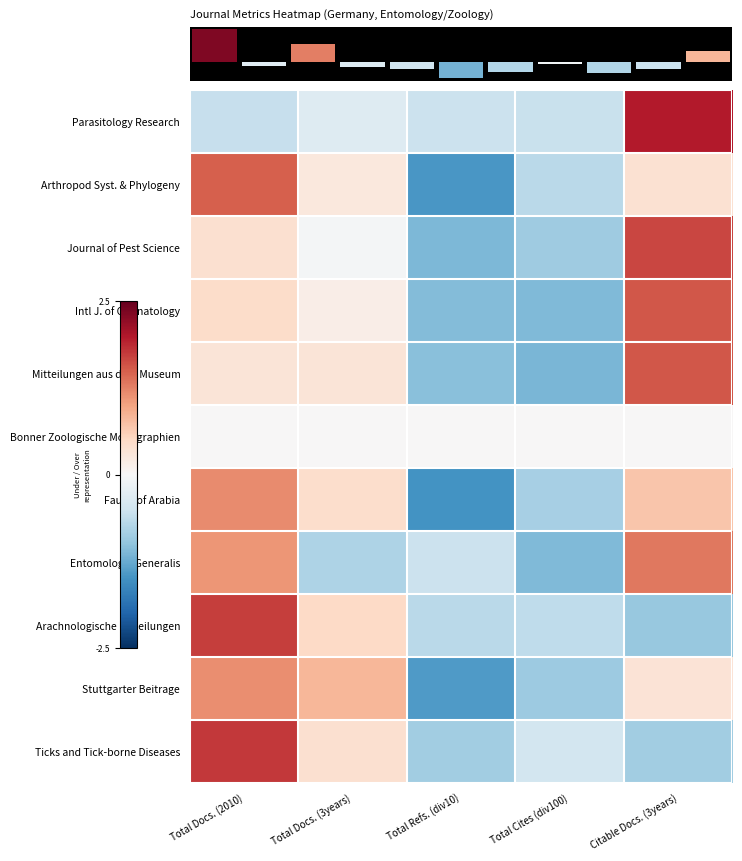

At which label does Fauna of Arabia reach its peak?

Total Docs. (2010)